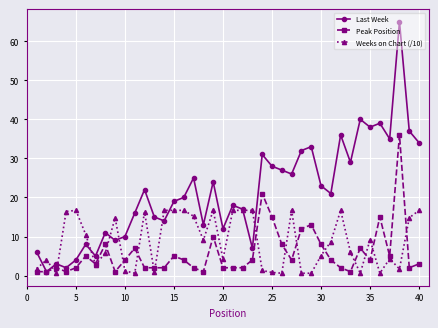

List the series in order of their peak value, lowest first.

Weeks on Chart (/10), Peak Position, Last Week